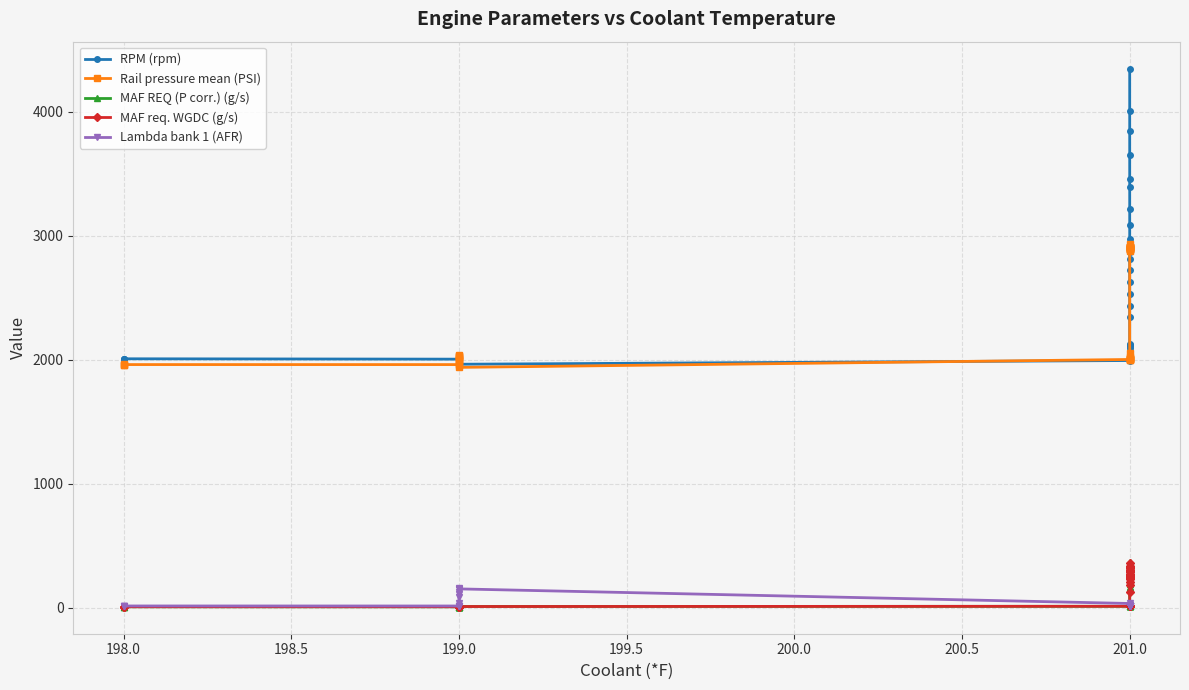

Which series has the largest range (max minus min)?

RPM (rpm)